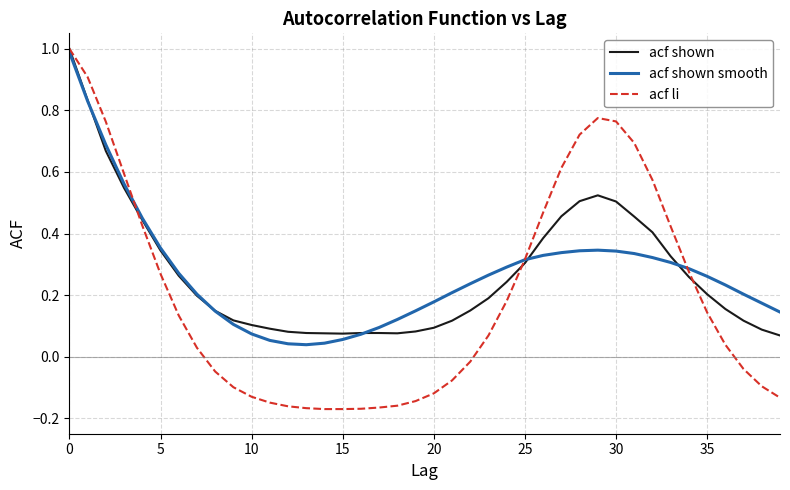

What are all the series names shown in the legend?

acf shown, acf shown smooth, acf li